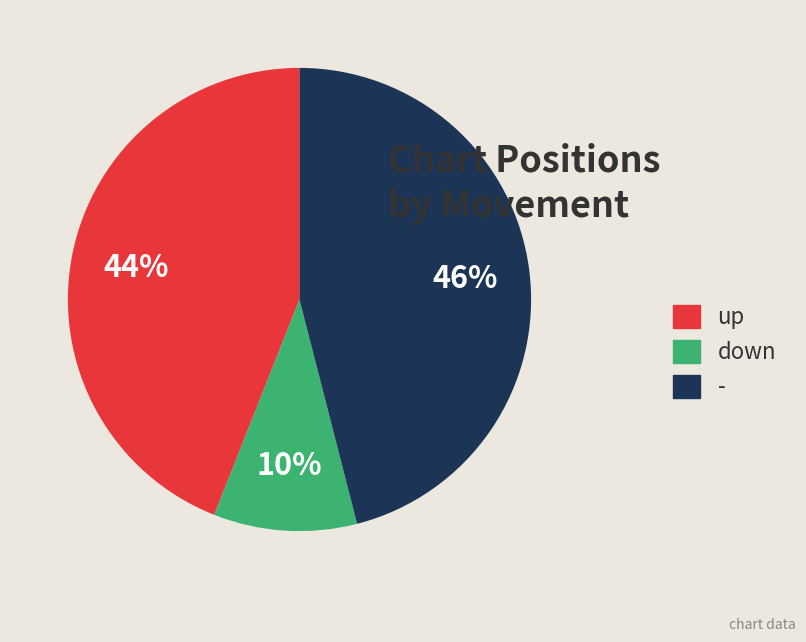

To the nearest percent, what percentage of the pie is -?

46%